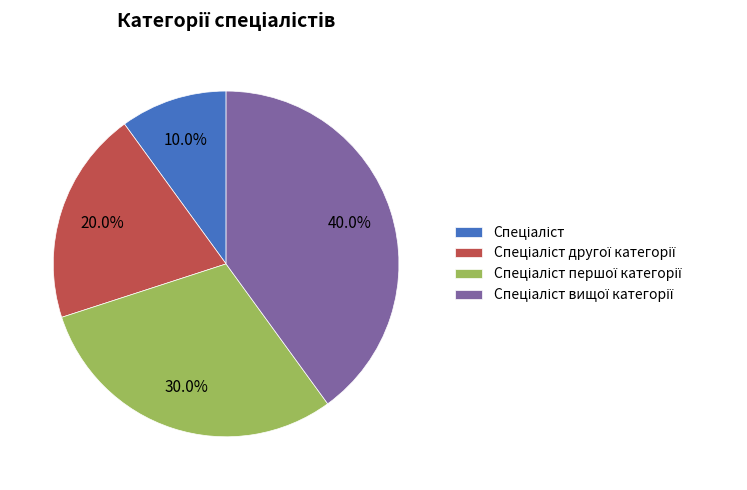

Does any single category account for the majority?

No